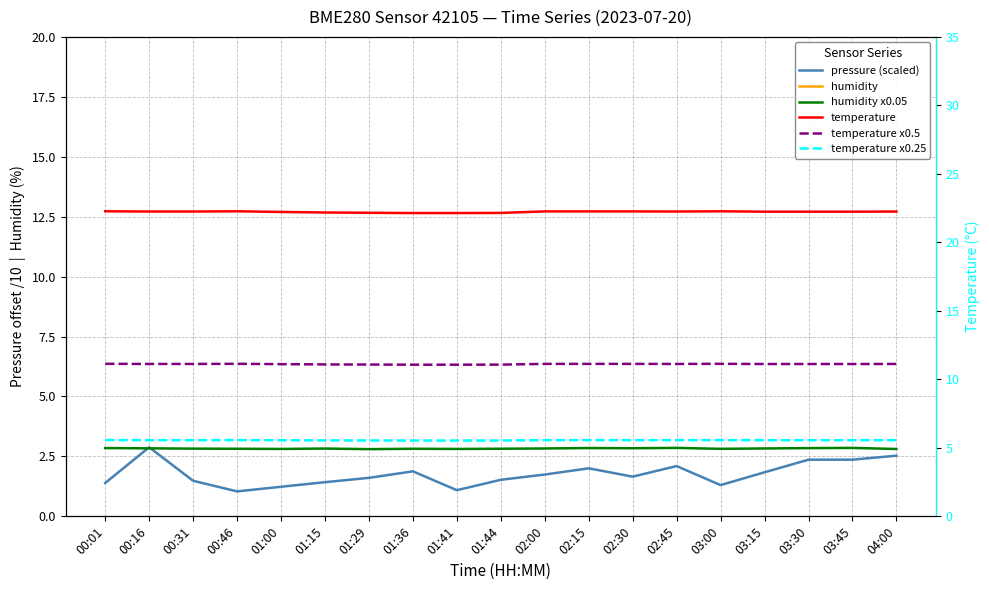

True or false: temperature has more than 1 points higher than both neighbors.

True